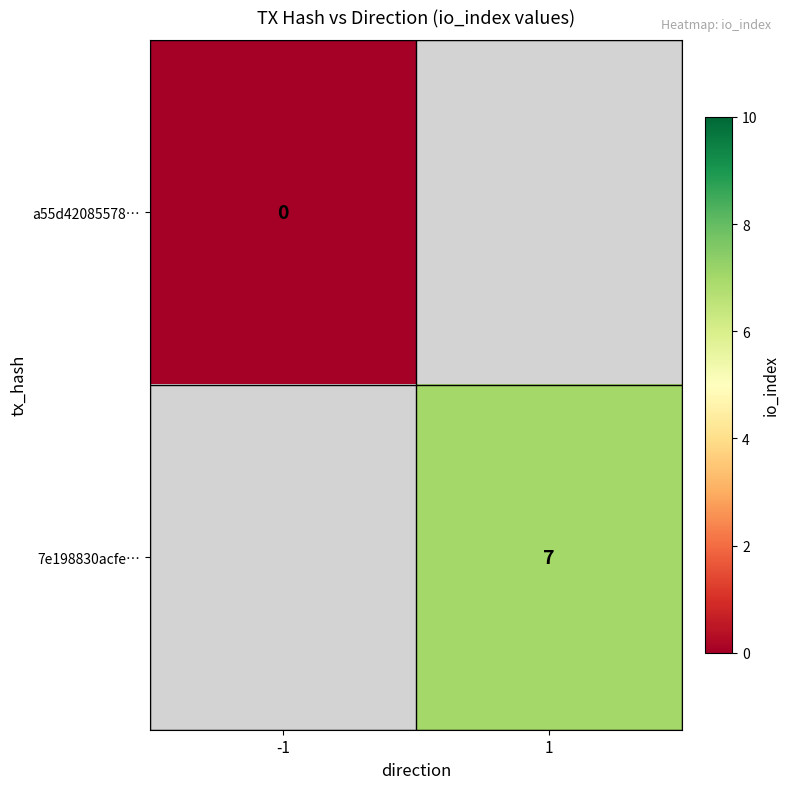

True or false: 7e198830acfe… has a value of 12 at 1.

False